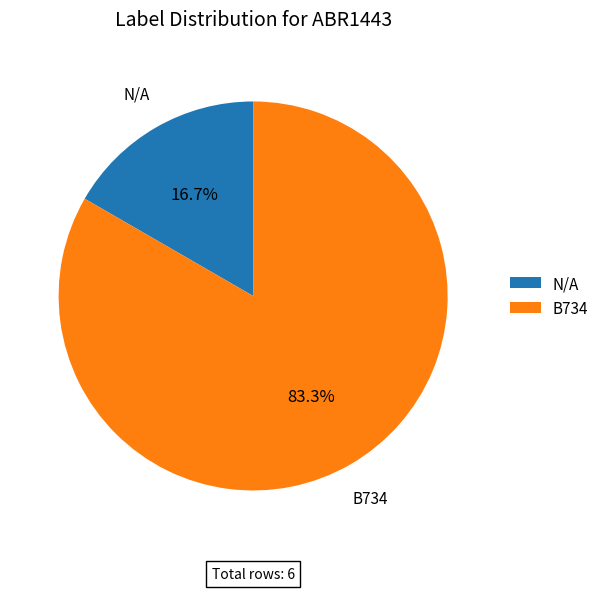

How much of the chart is everything except N/A?

83.3%